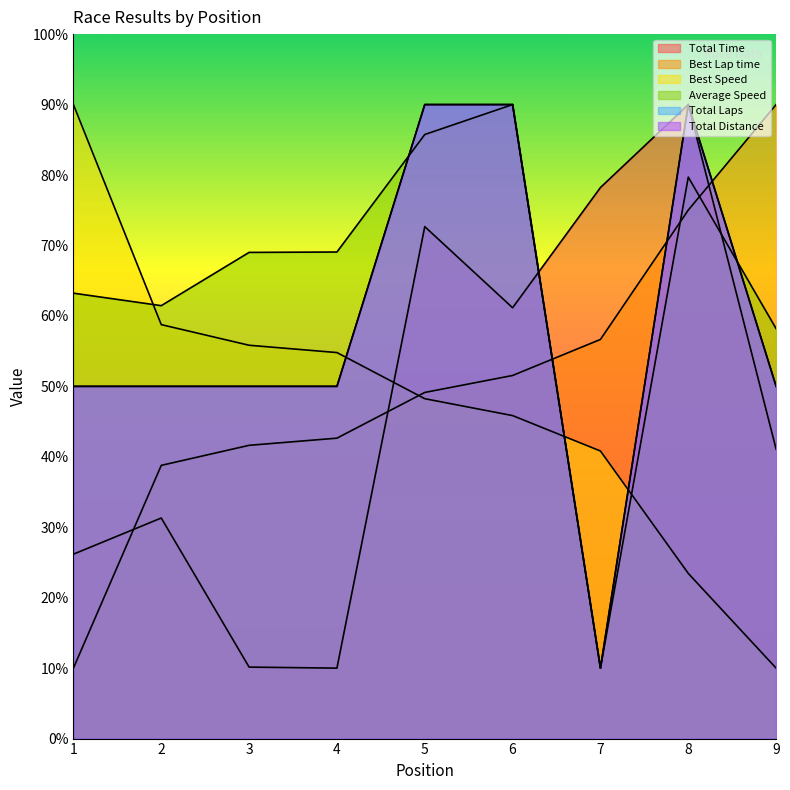

What is the difference between the second highest and second lowest values in the Total Time series?

68.1